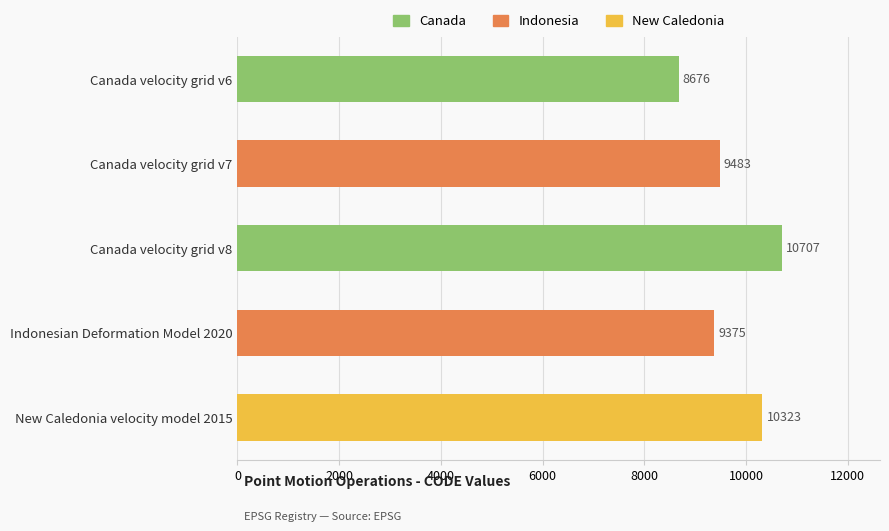

Is it true that the value at Canada velocity grid v8 is 17593?

False